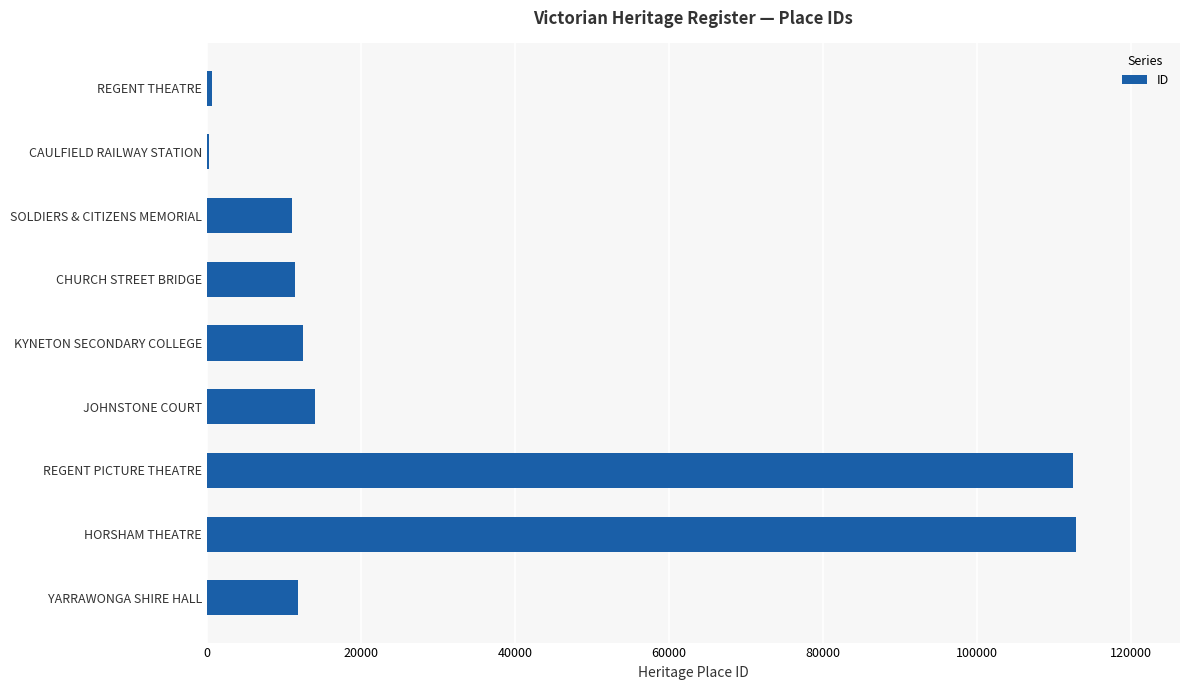

The value at YARRAWONGA SHIRE HALL is 5971. True or false?

False